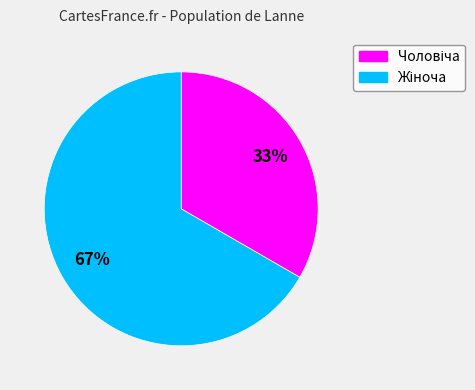

Is there any slice that represents more than half of the pie?

Yes